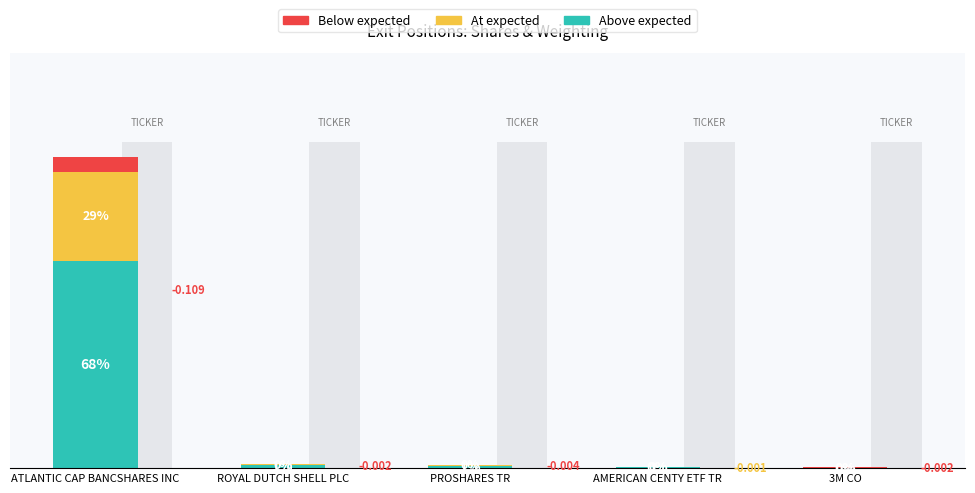

What is the difference between the maximum and minimum values in the Below expected series?

4.8